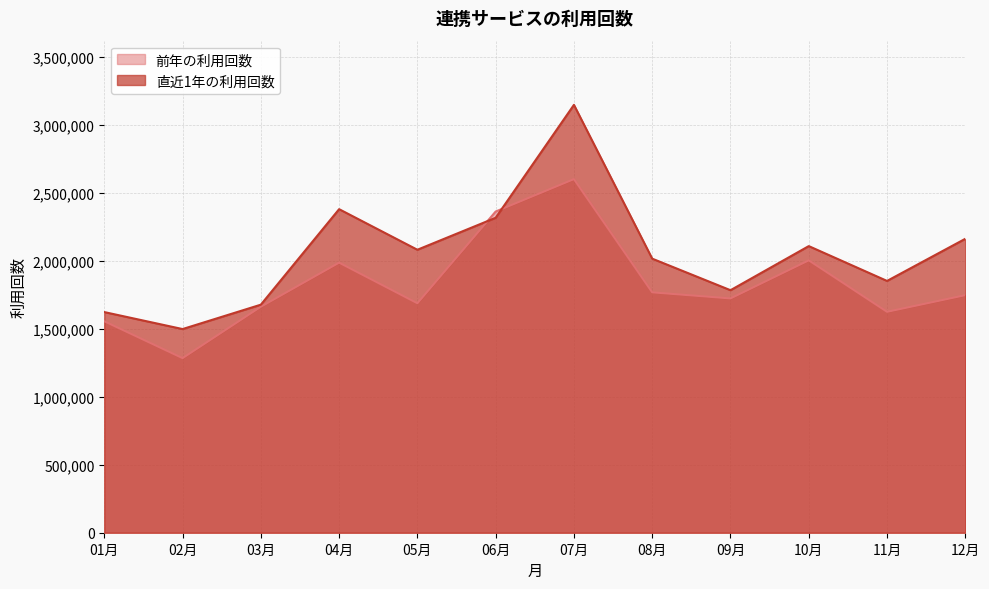

How many distinct data groups are displayed?

2